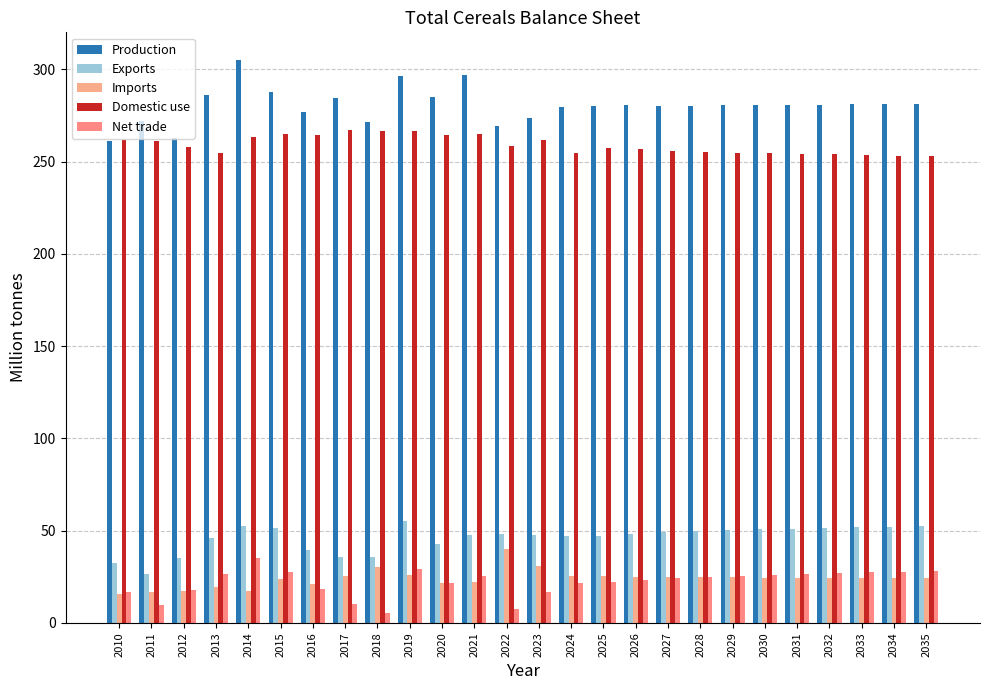

How many bars are there in each group?

5